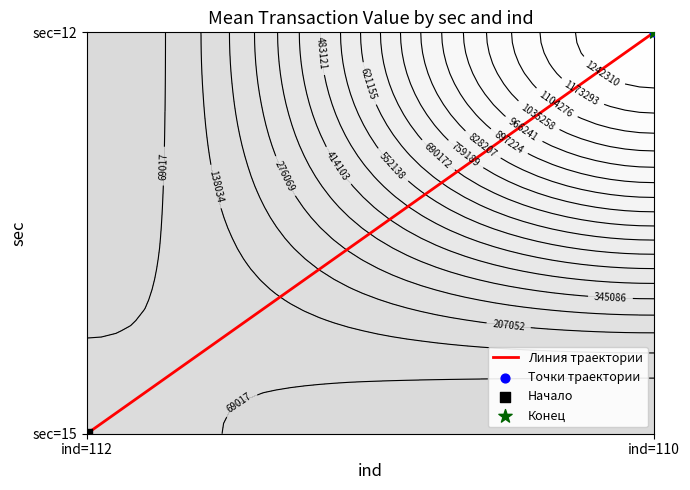

Which series has the widest spread of values?

Линия траектории